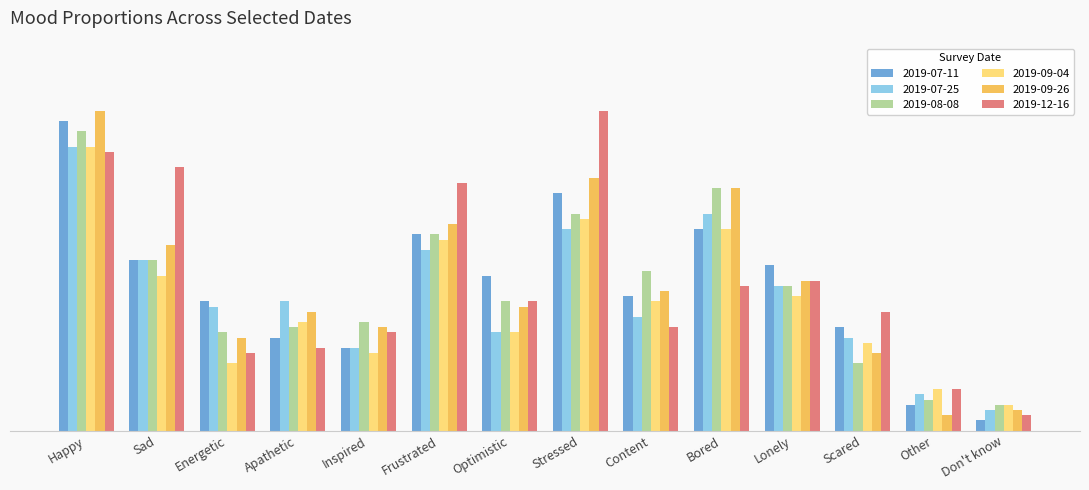

Are the bars horizontal?

No